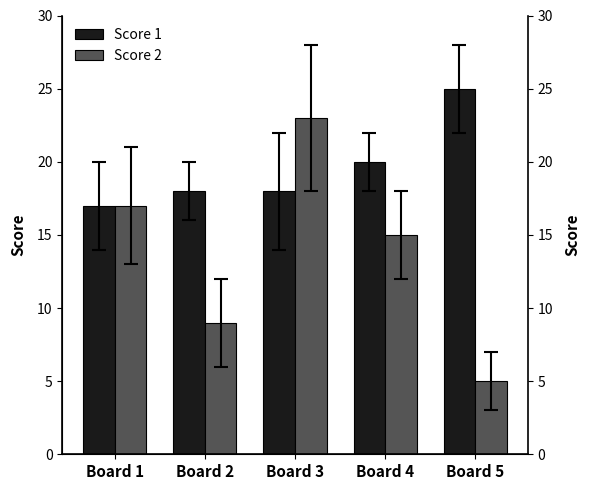

Which series has the widest spread of values?

Score 2